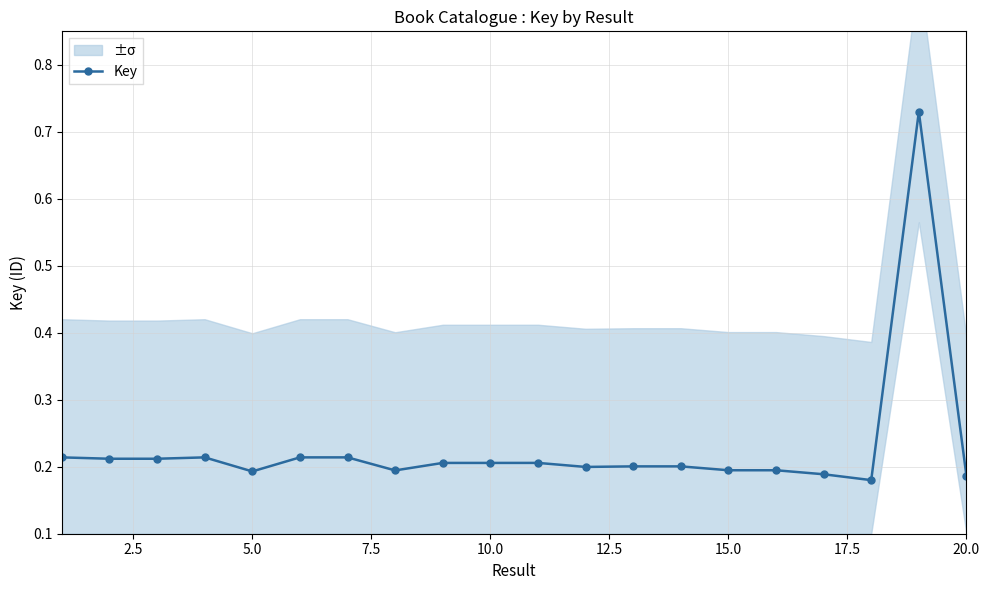

The Key series shows 0.2 at 15.0. True or false?

True